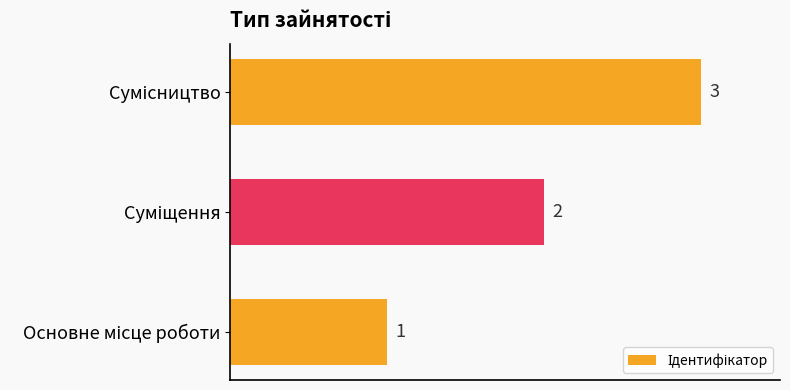

What is the difference between the maximum and minimum values?

2